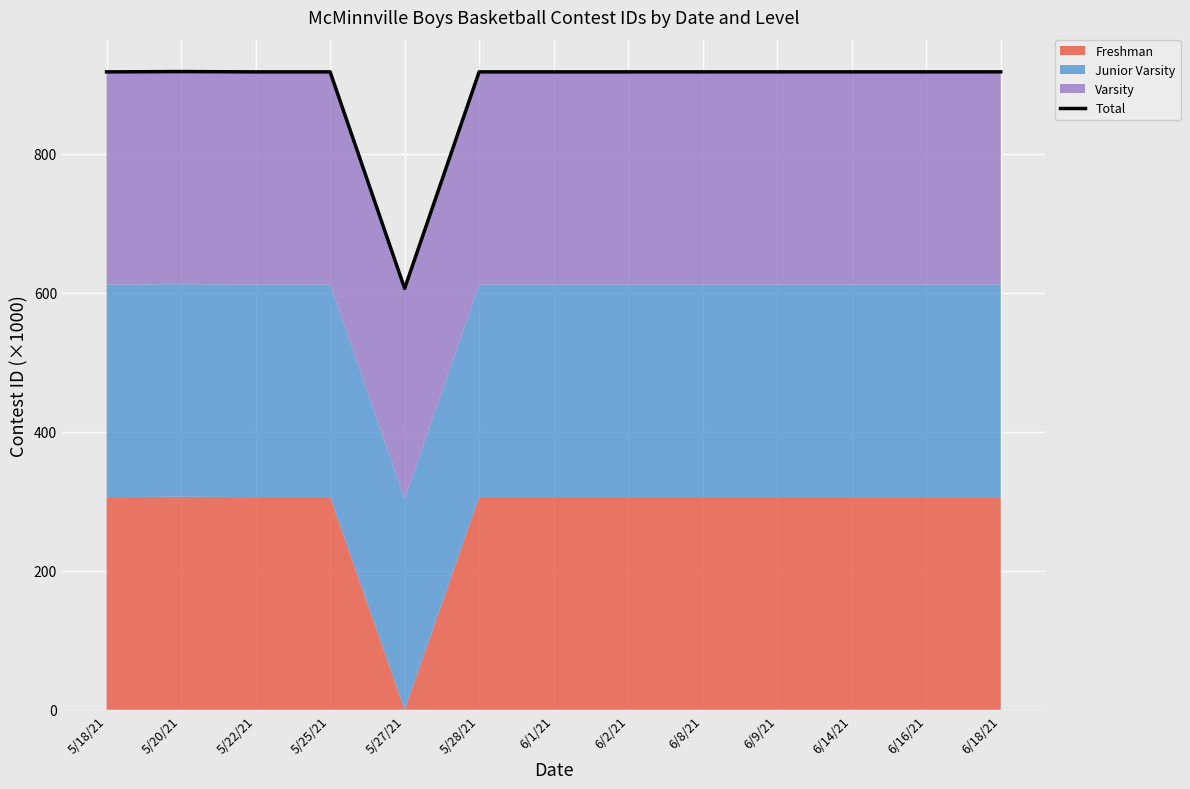

Does the chart display data point markers on the line(s)?

No